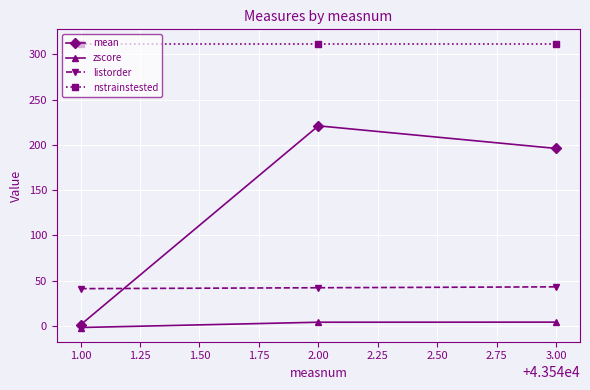

Between 1.00 and 3.00, which series saw the biggest shift?

mean